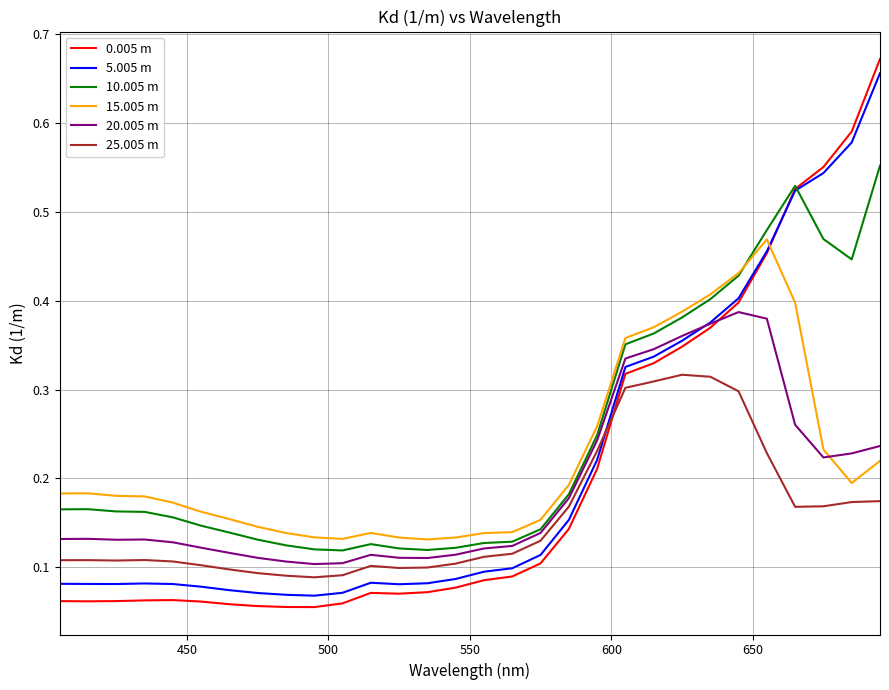

True or false: 25.005 m and 10.005 m cross at least once.

False